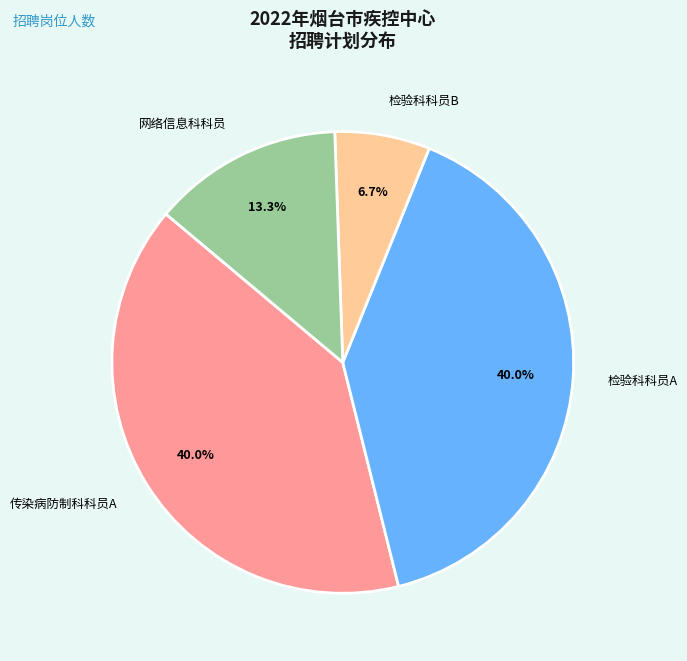

Does 检验科科员B account for over 50% of the chart?

No